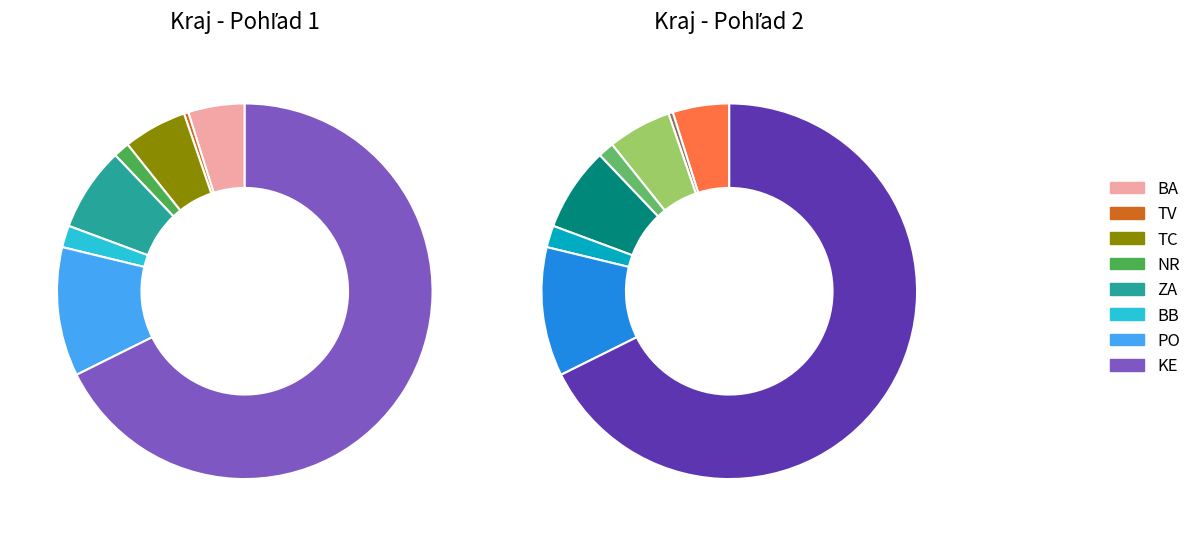

To the nearest percent, what is the combined percentage of TV and BA?

5%